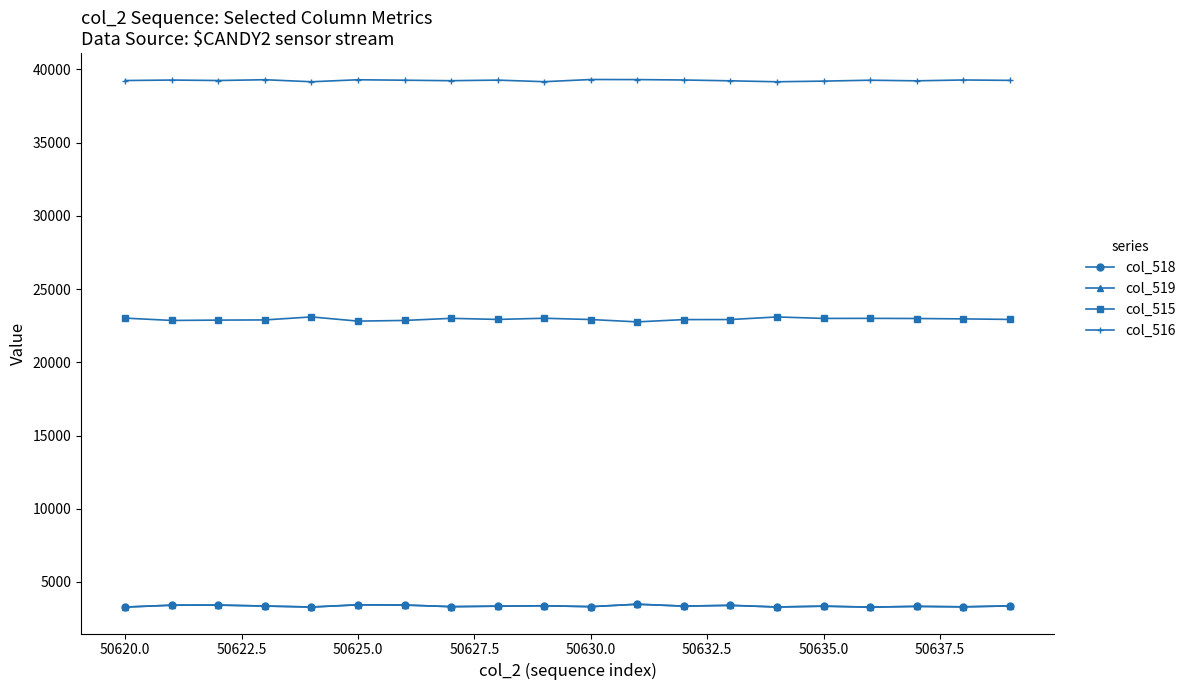

Which series has the largest total across all categories?

col_516